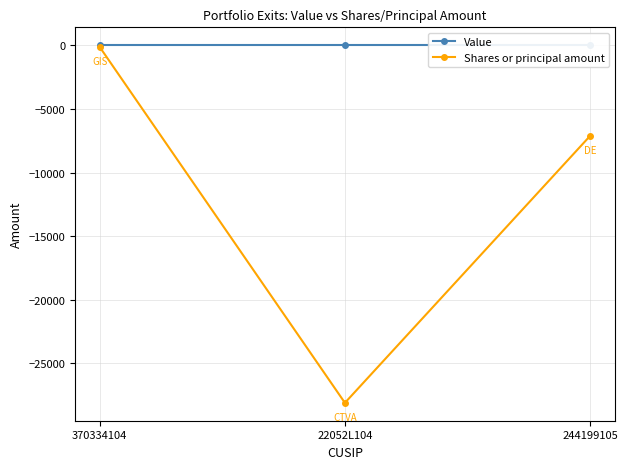

What is the difference between the highest and lowest values at 244199105?

7120